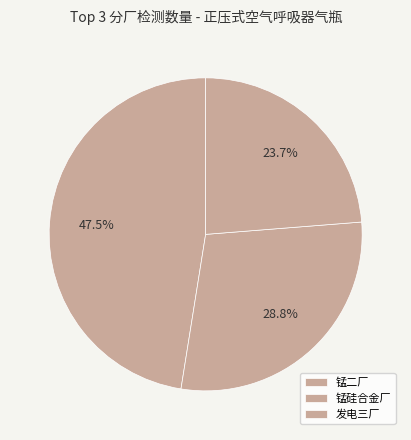

How many segments does this pie chart have?

3